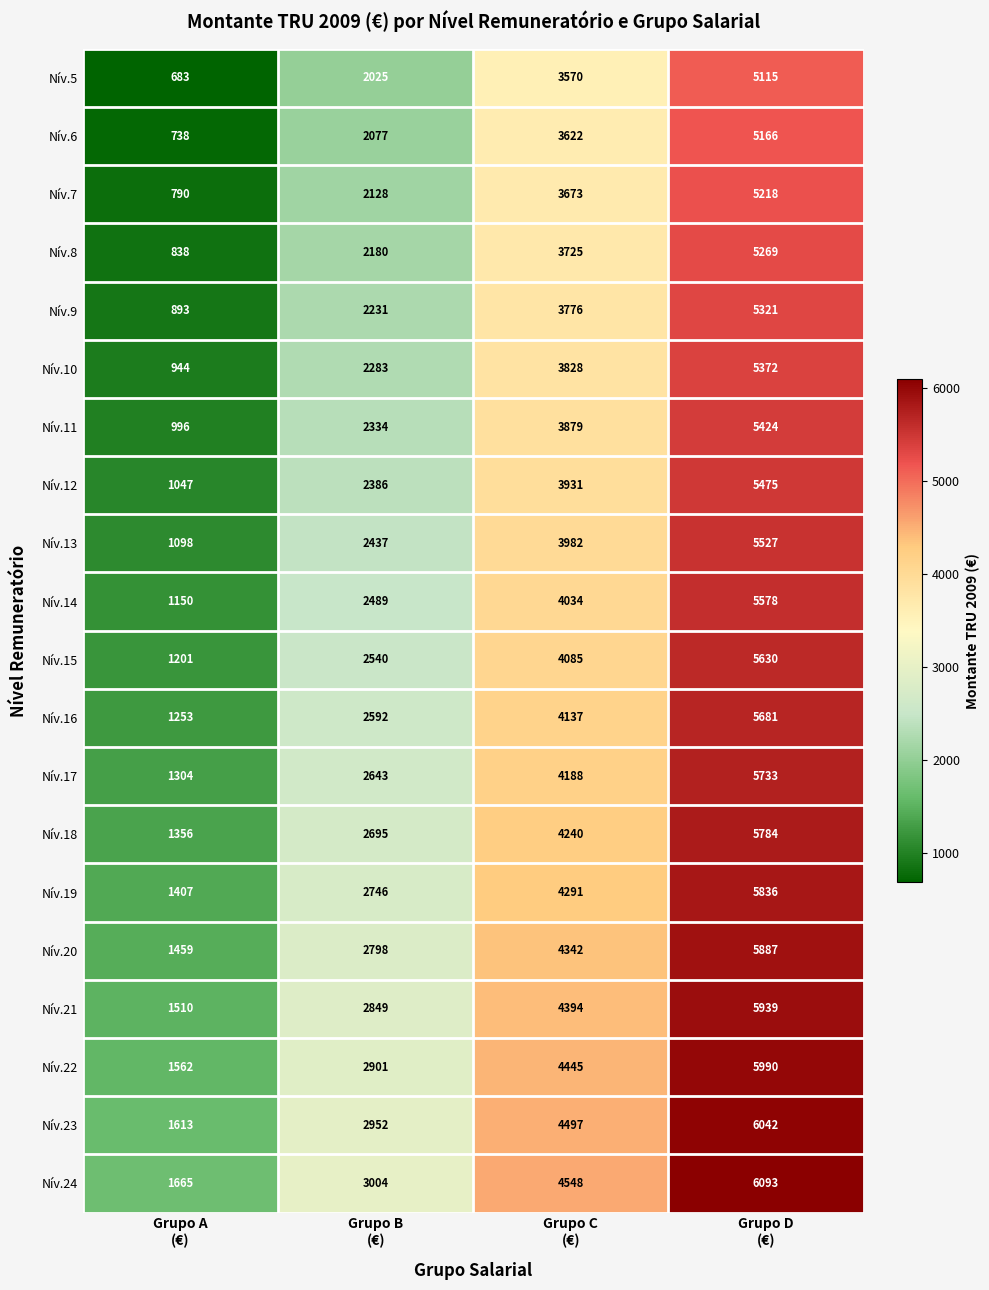

What is the difference between the maximum and second lowest values in the Nív.16 series?

3089